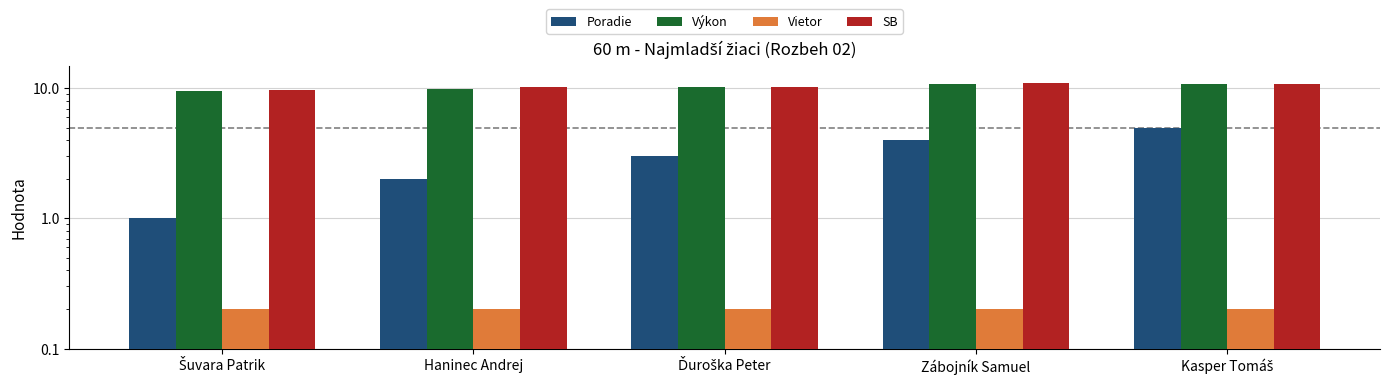

Which series changed the most between Ďuroška Peter and Zábojník Samuel?

Poradie